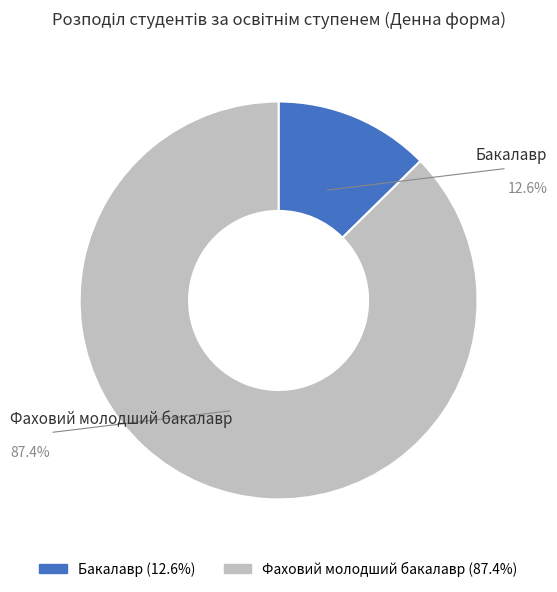

Which slice is the largest?

Фаховий молодший бакалавр